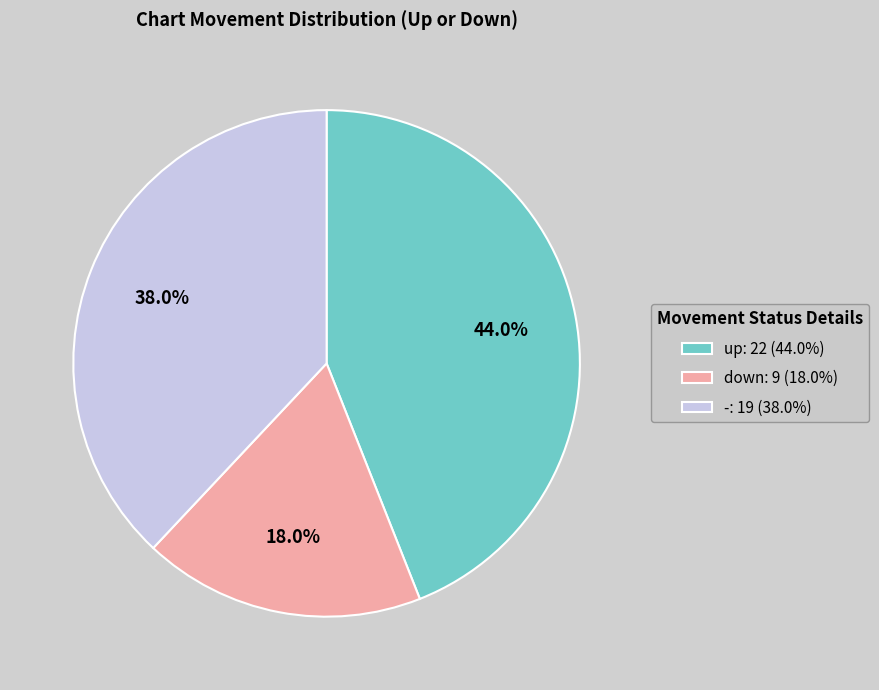

What percentage is the - slice, to the nearest percent?

38%